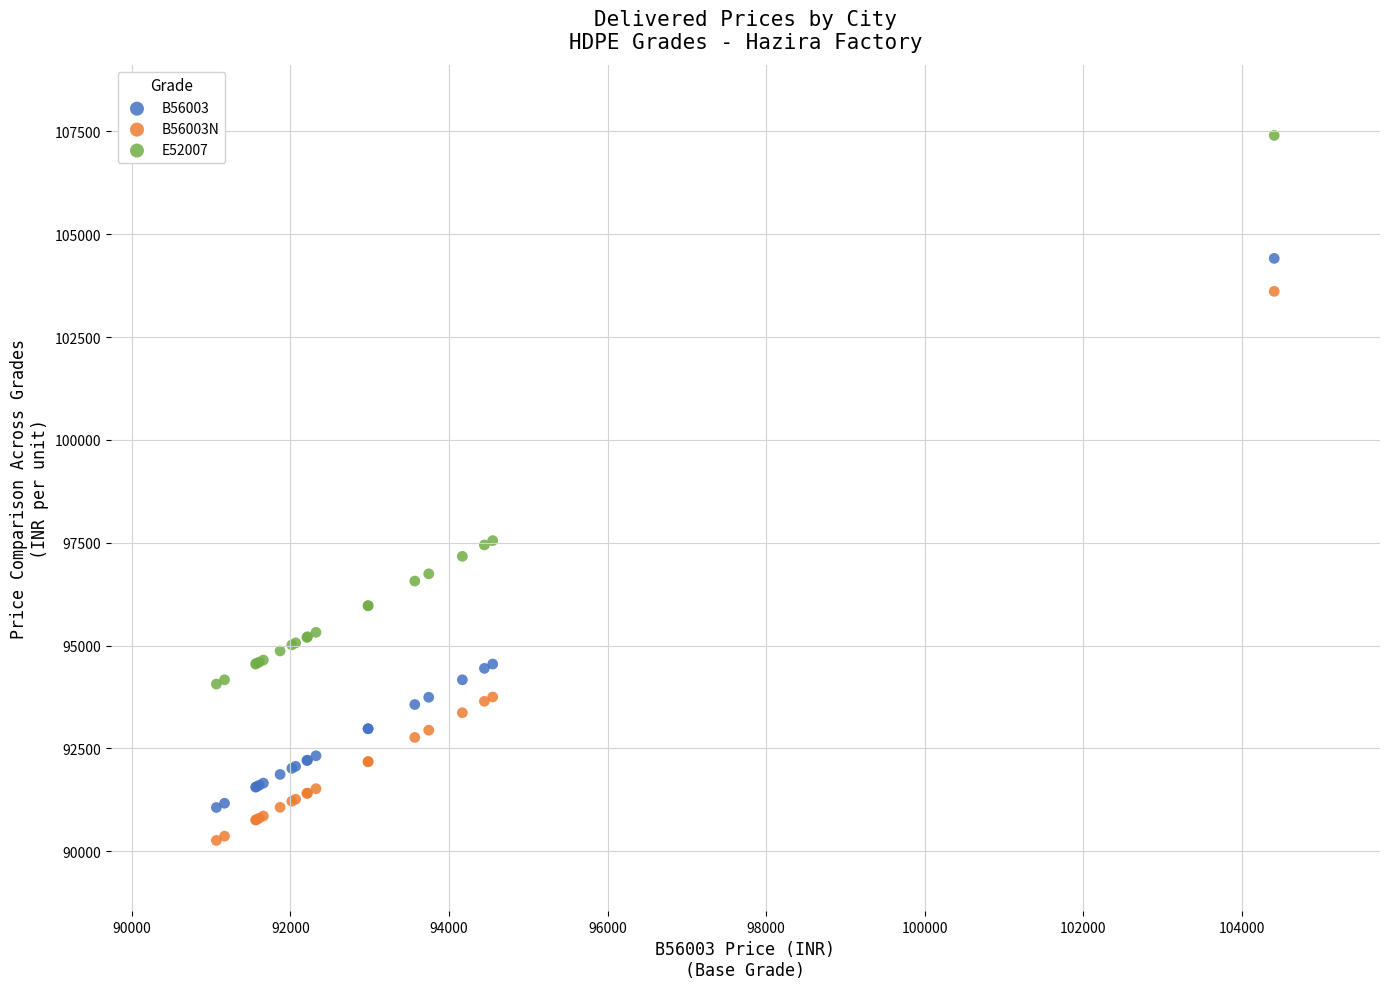

Which series reaches the maximum Y coordinate?

E52007